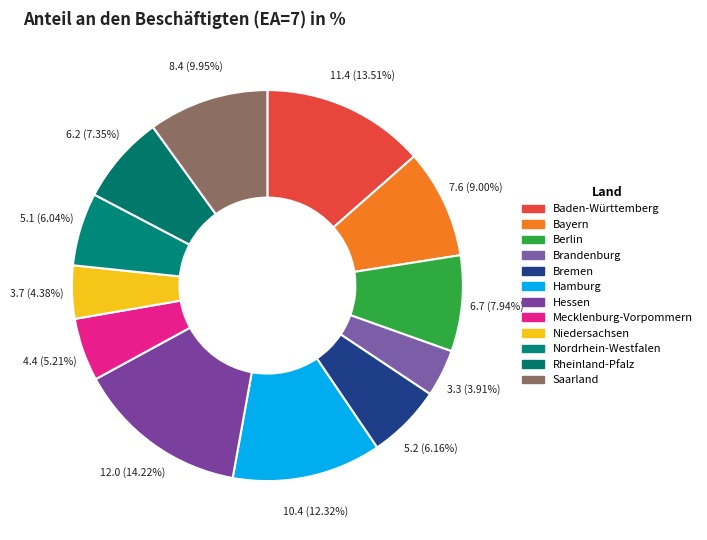

Does Hamburg account for over 50% of the chart?

No